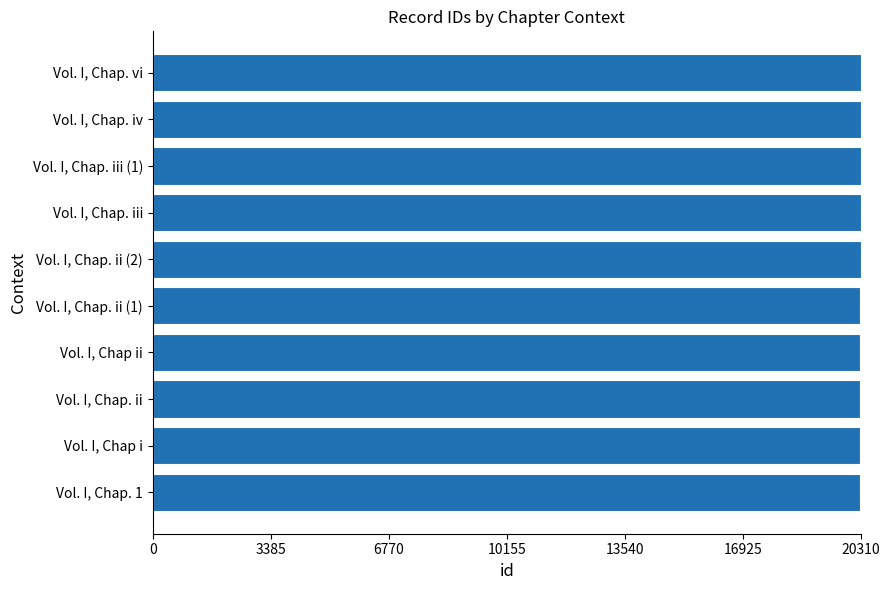

The chart shows a value of 20301 at Vol. I, Chap i. True or false?

True